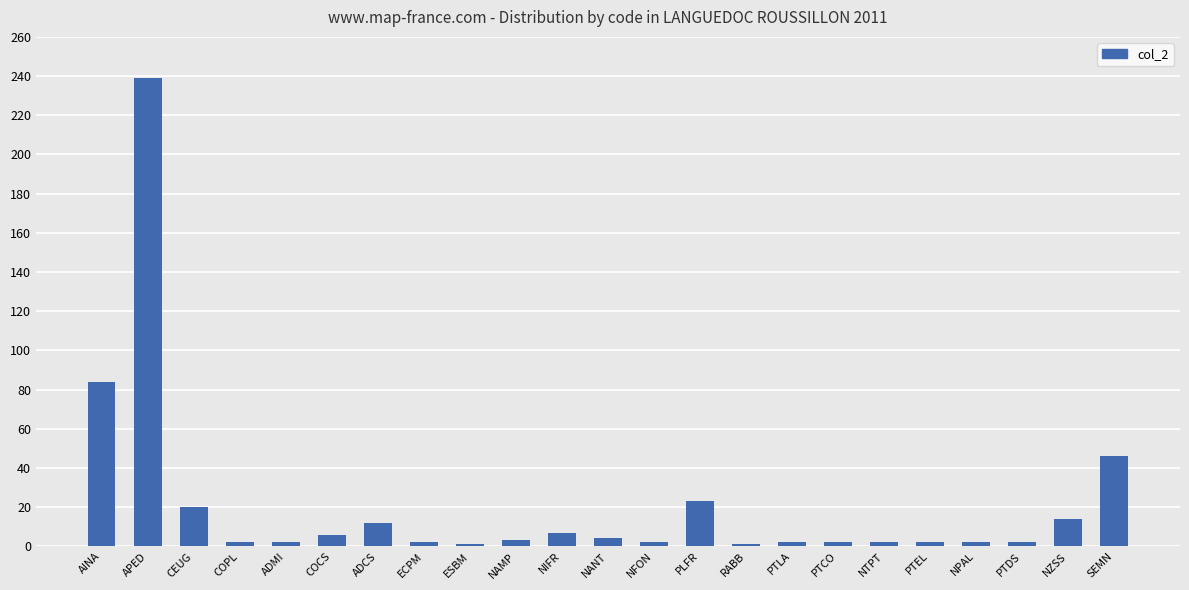

Which category has the highest value across all series?

APED